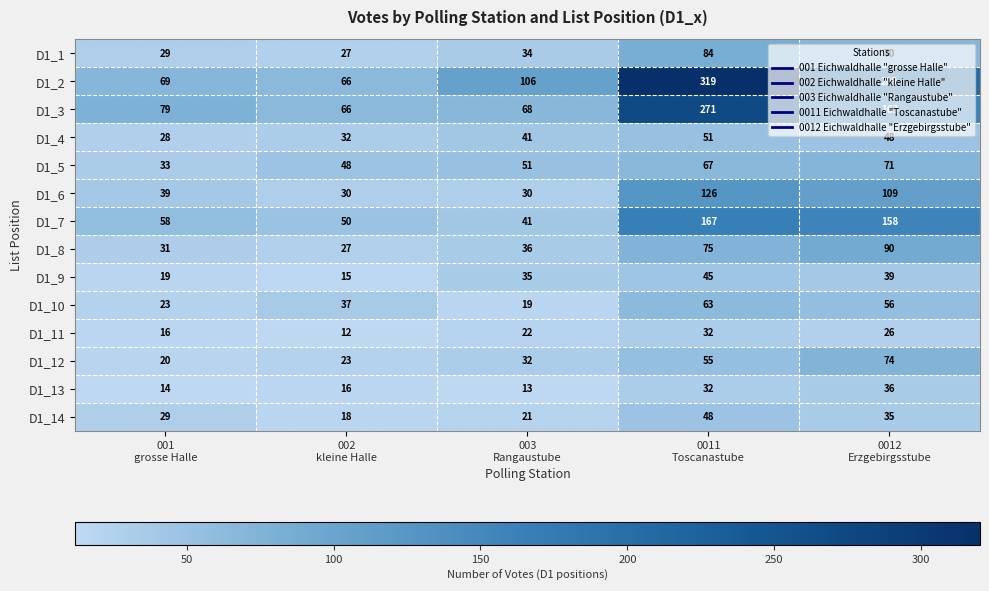

List the series in order of their peak value, lowest first.

D1_11, D1_13, D1_9, D1_14, D1_4, D1_10, D1_5, D1_12, D1_1, D1_8, D1_6, D1_7, D1_3, D1_2